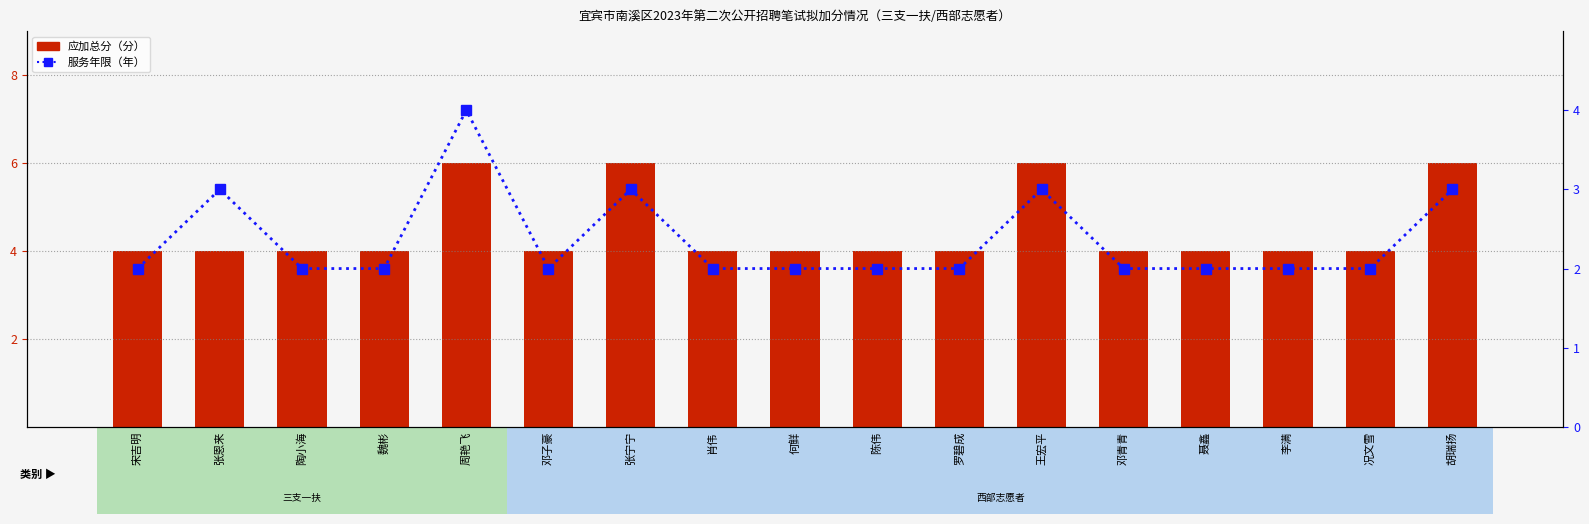

Which series has the widest spread of values?

应加总分（分）